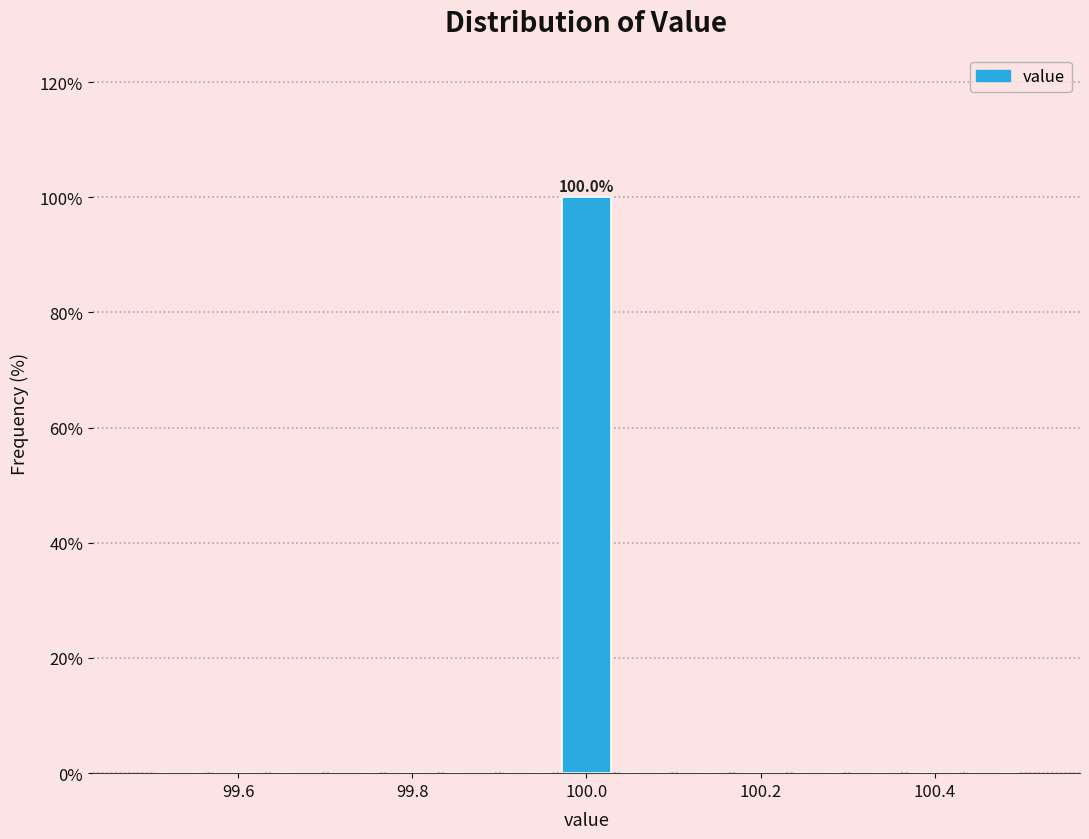

Read against the x-axis, roughly where is the centre of the tallest bar?

100.00